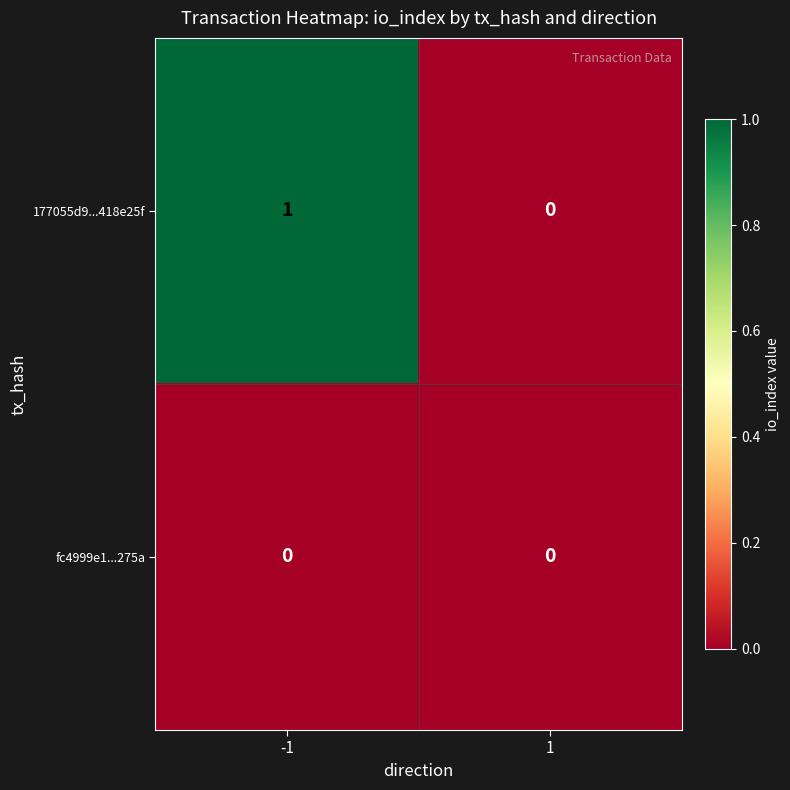

Which series has the widest spread of values?

177055d9...418e25f